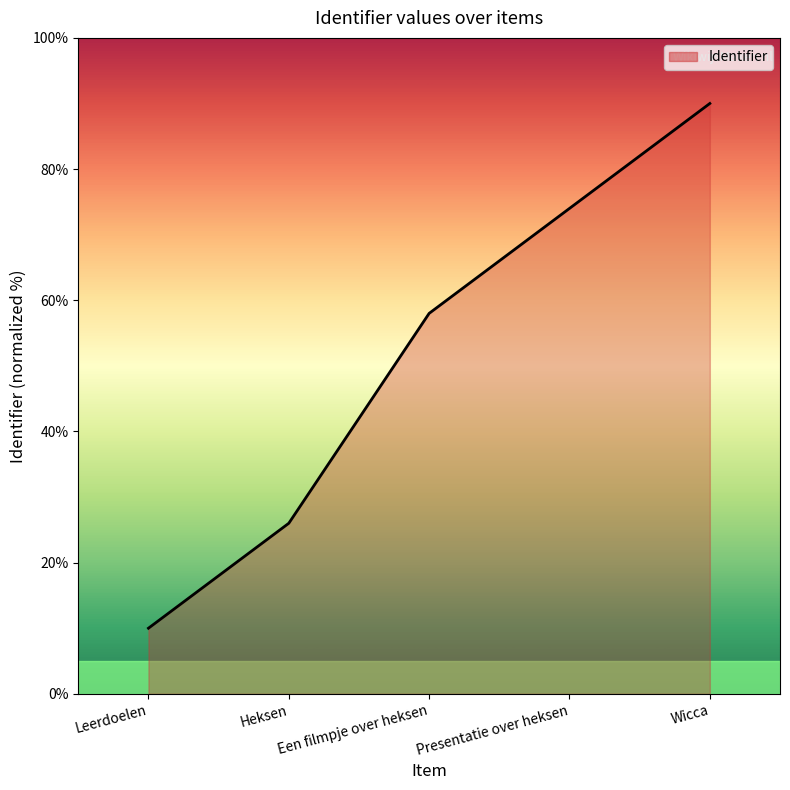

What is the difference between the values at Heksen and Wicca?

64